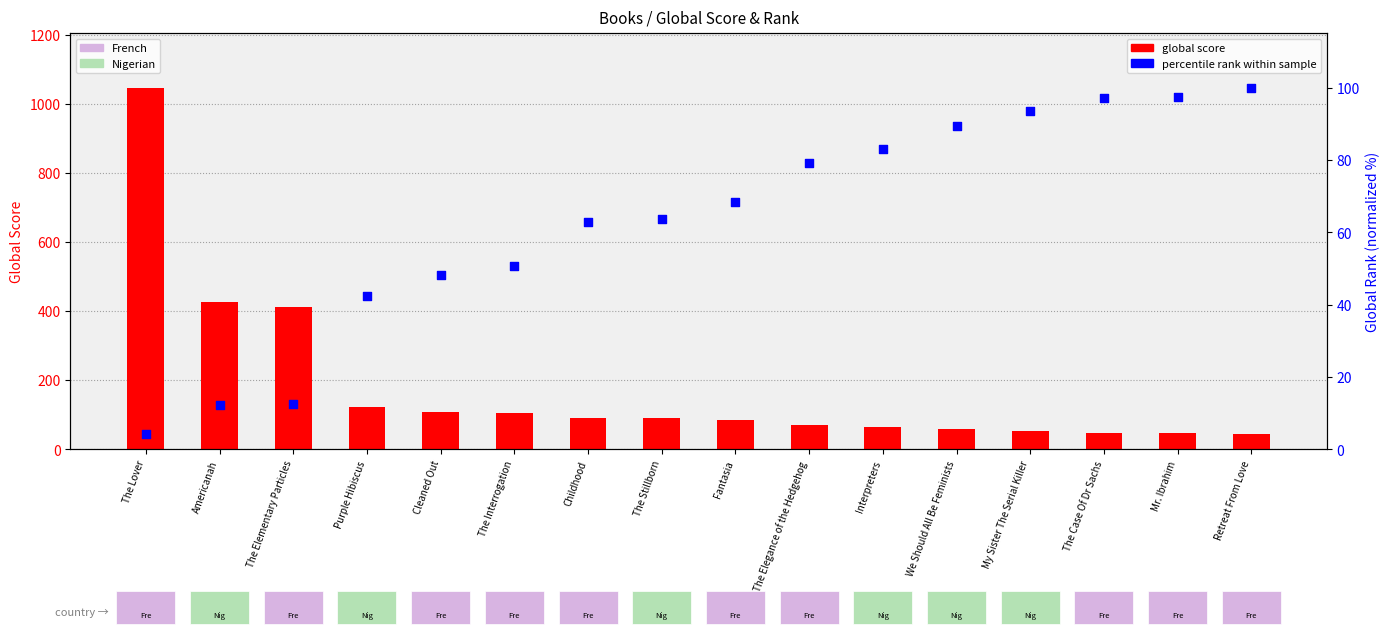

Which series has the widest spread of Y values?

global score